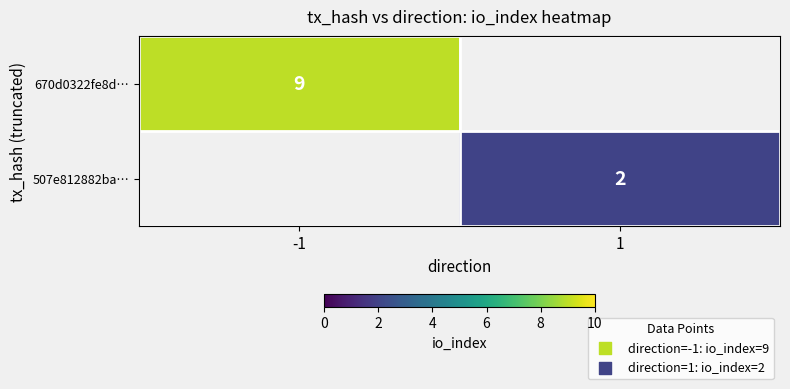

Is it true that 670d0322fe8d… equals 4 at -1?

False